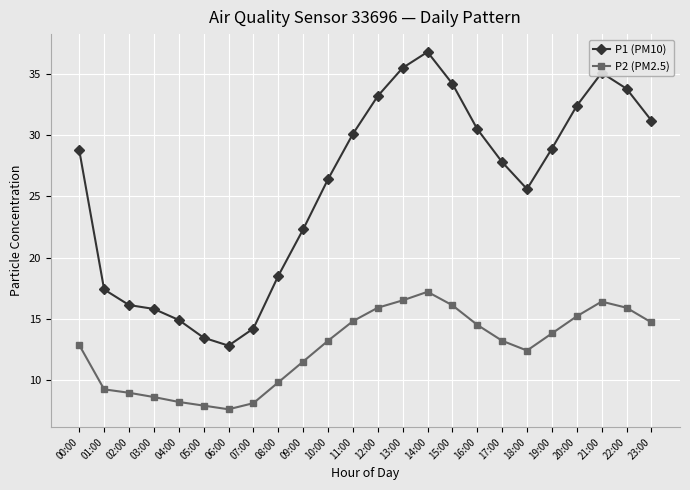

Rank the series by their average value, from lowest to highest.

P2 (PM2.5), P1 (PM10)